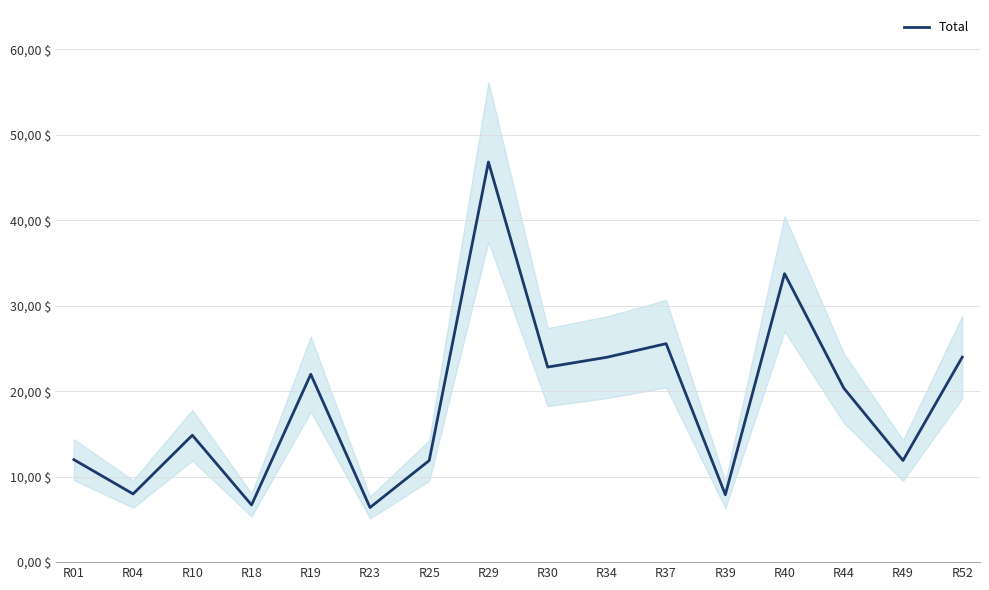

How many lines are shown in the chart?

1